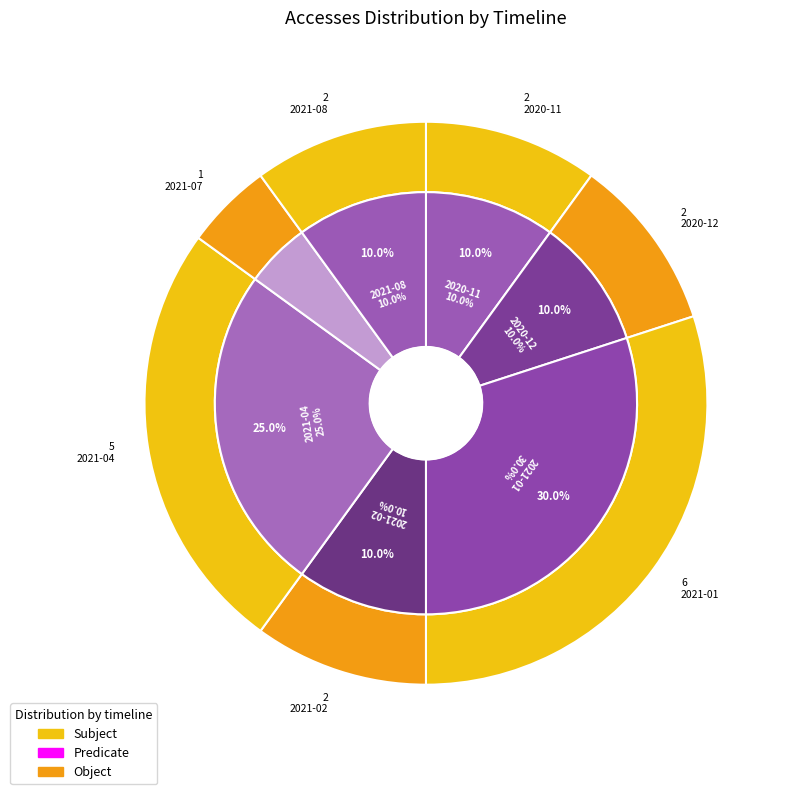

Between 2021-06 and 2021-04, which is larger?

2021-04